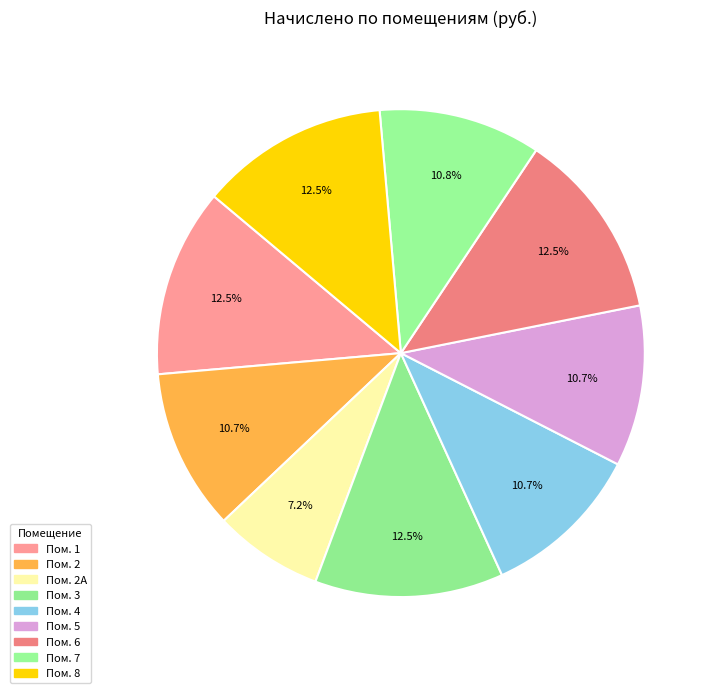

Count the number of slices in the pie.

9